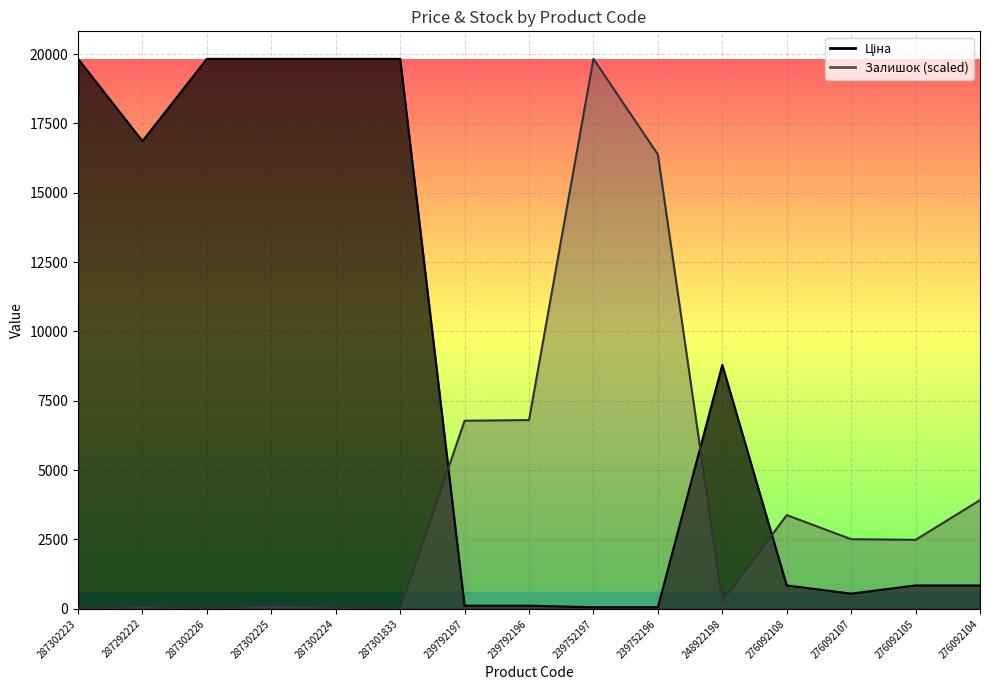

Which category has the lowest value in the Ціна series?

239752197